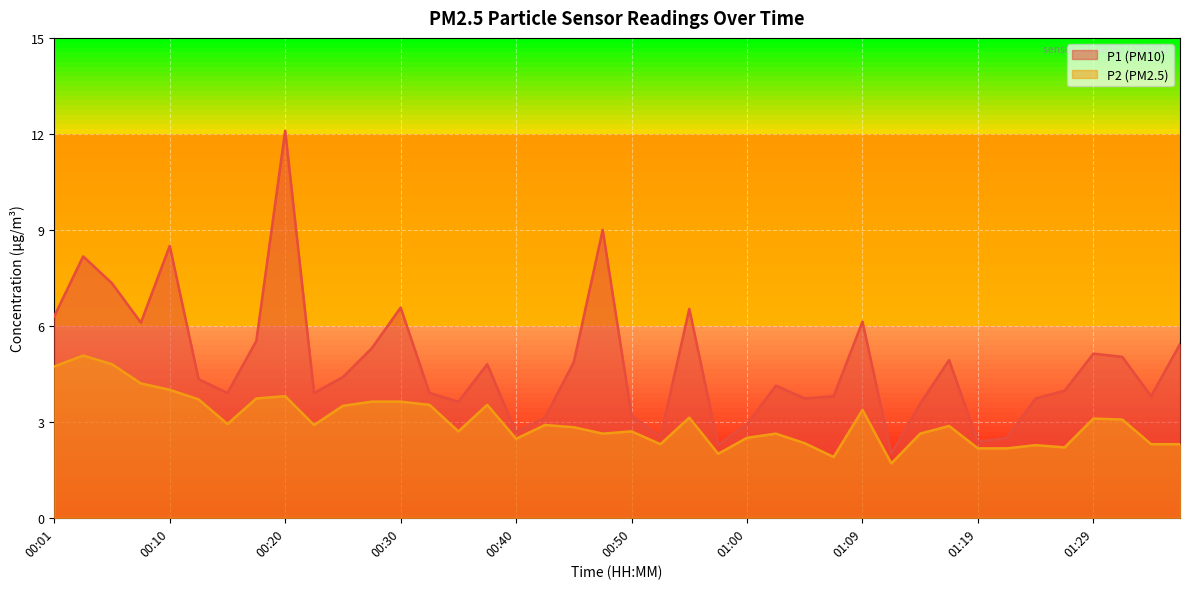

How many lines are shown in the chart?

2